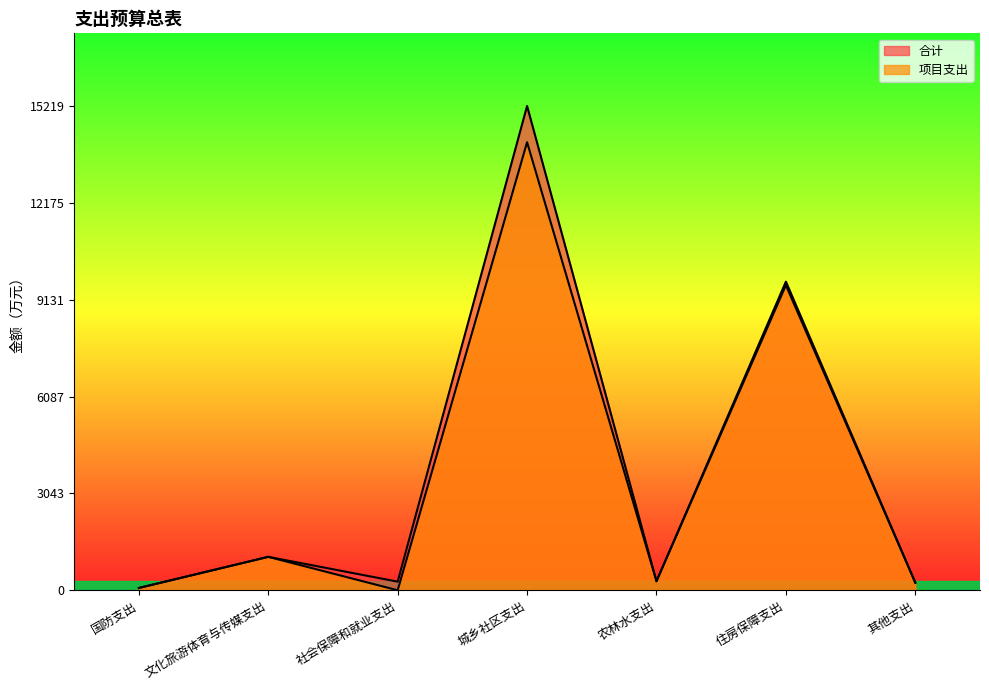

At which category is the sum across all series the highest?

城乡社区支出